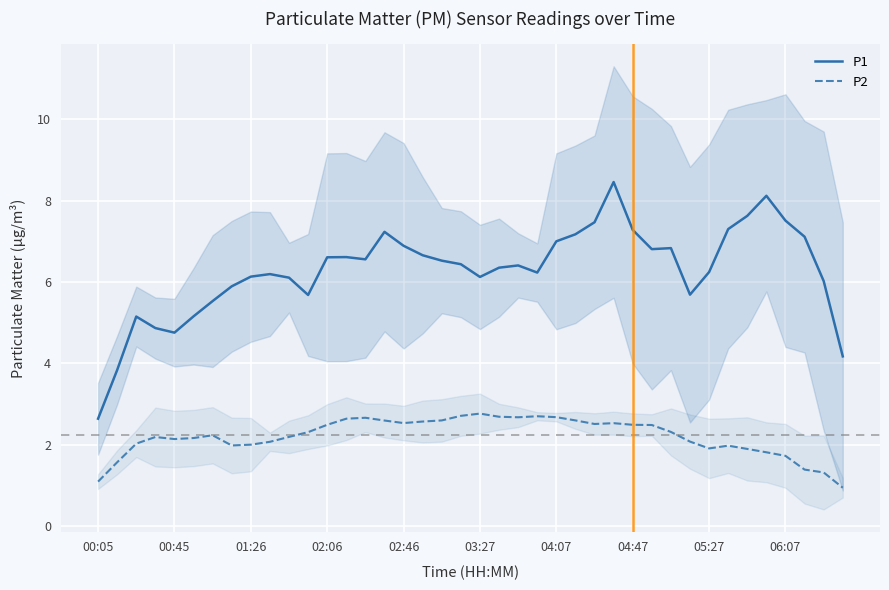

What is the total value across all series at 39?

5.1